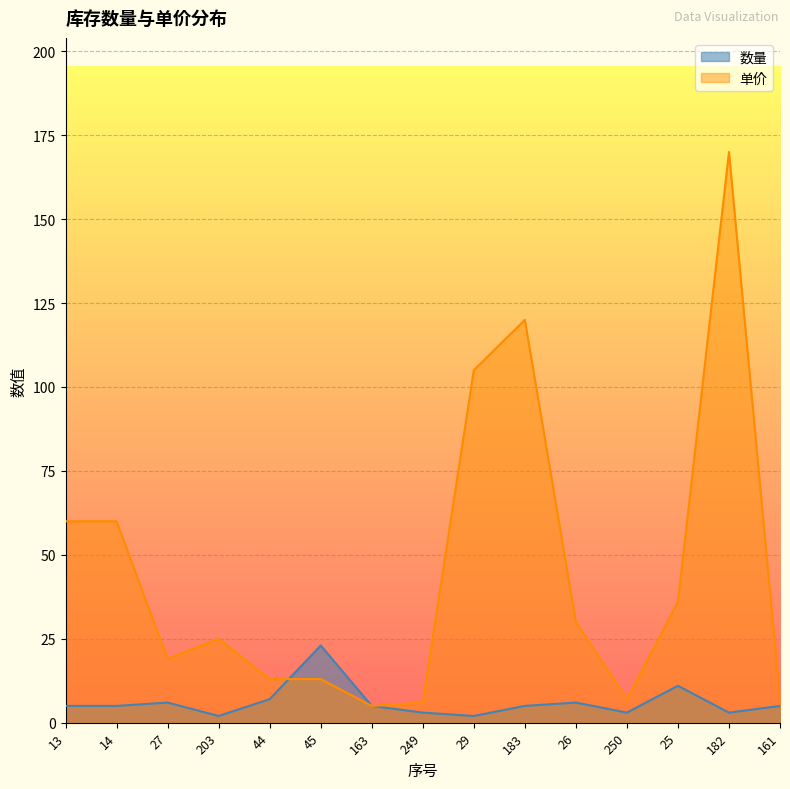

What is the greatest value displayed?

170